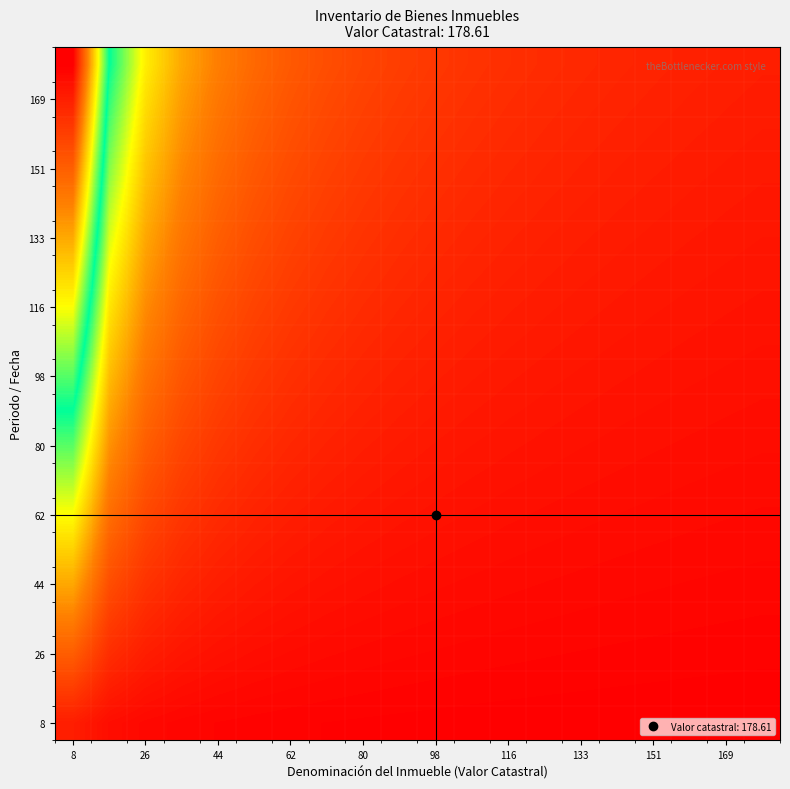

Which label corresponds to the largest value in the chart?

8